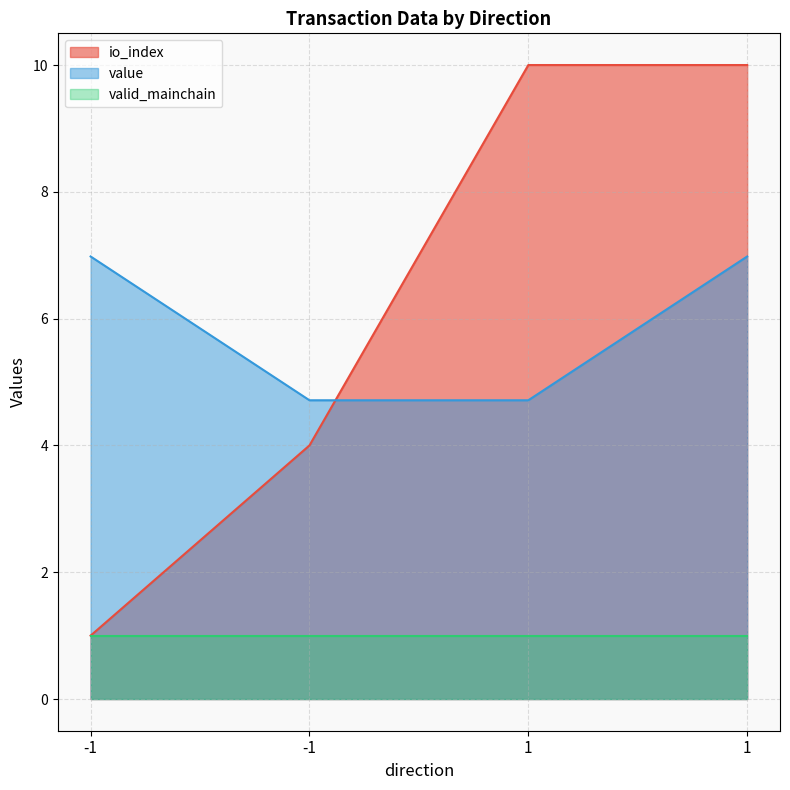

Which series ends up on top after the final intersection of io_index and value?

io_index